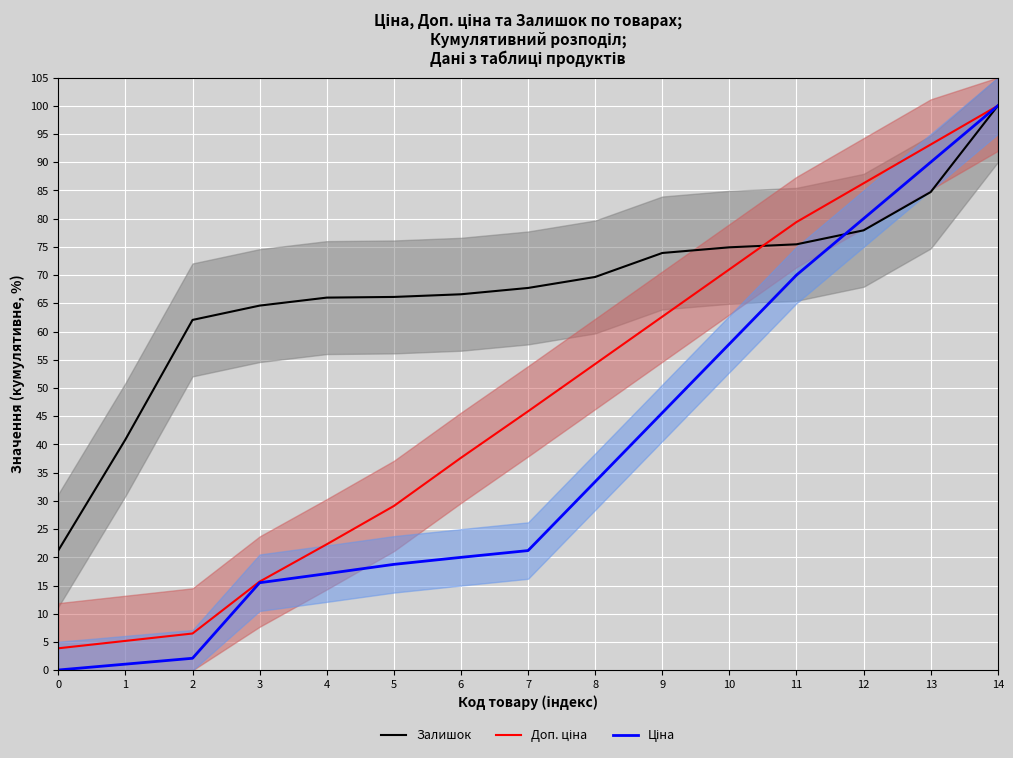

Rank the series at 2 from highest to lowest value.

Залишок, Доп. ціна, Ціна